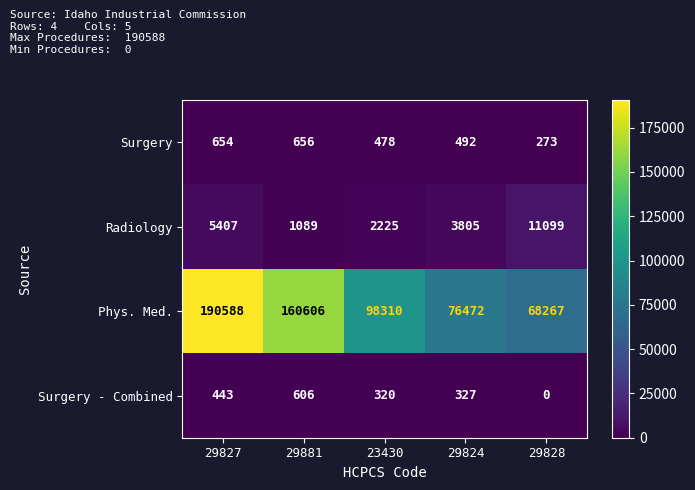

Which series has the largest range (max minus min)?

Phys. Med.